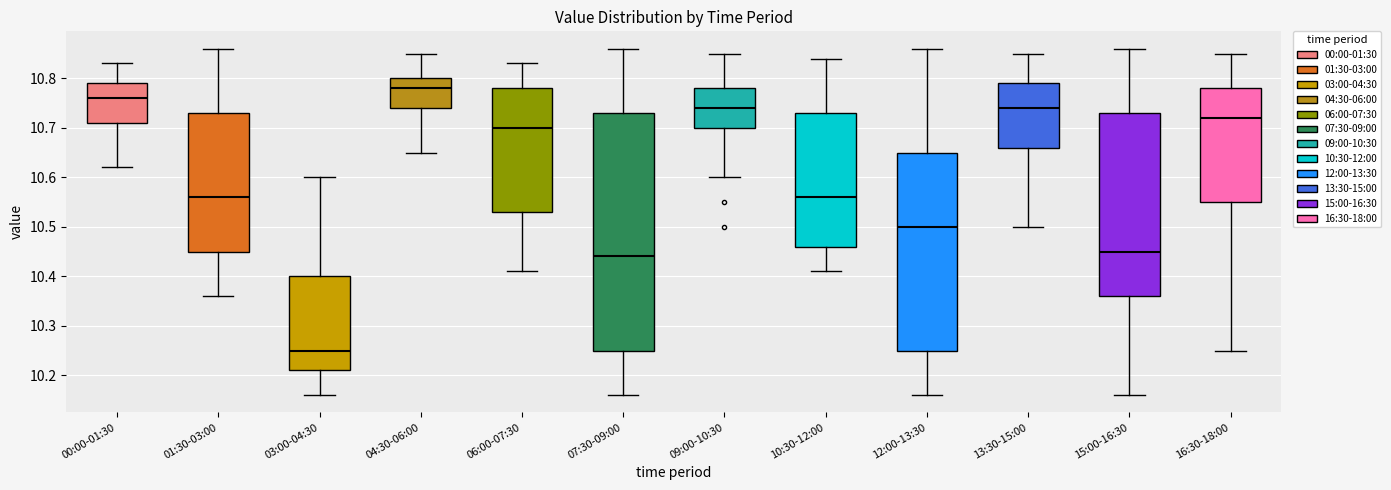

Reading left to right, transcribe this box plot: for each box, give where its median line is, the range the box spans, and where its two whiskers end, as read against the y-axis. The values are not printed on the chart, so give them approximately, as read against the axis.

00:00-01:30: median 10.76, box 10.71 to 10.79, whiskers 10.62 to 10.83
01:30-03:00: median 10.56, box 10.45 to 10.73, whiskers 10.36 to 10.86
03:00-04:30: median 10.25, box 10.21 to 10.40, whiskers 10.16 to 10.60
04:30-06:00: median 10.78, box 10.74 to 10.80, whiskers 10.65 to 10.85
06:00-07:30: median 10.70, box 10.53 to 10.78, whiskers 10.41 to 10.83
07:30-09:00: median 10.44, box 10.25 to 10.73, whiskers 10.16 to 10.86
09:00-10:30: median 10.74, box 10.70 to 10.78, whiskers 10.60 to 10.85
10:30-12:00: median 10.56, box 10.46 to 10.73, whiskers 10.41 to 10.84
12:00-13:30: median 10.50, box 10.25 to 10.65, whiskers 10.16 to 10.86
13:30-15:00: median 10.74, box 10.66 to 10.79, whiskers 10.50 to 10.85
15:00-16:30: median 10.45, box 10.36 to 10.73, whiskers 10.16 to 10.86
16:30-18:00: median 10.72, box 10.55 to 10.78, whiskers 10.25 to 10.85